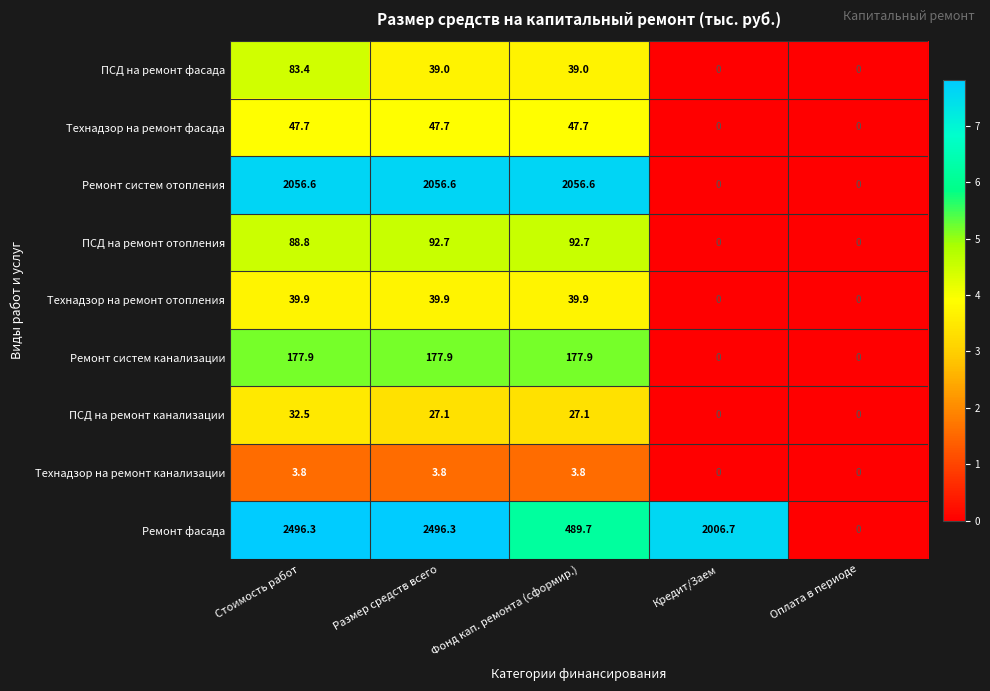

What is the average value of the Технадзор на ремонт отопления series?

23.9